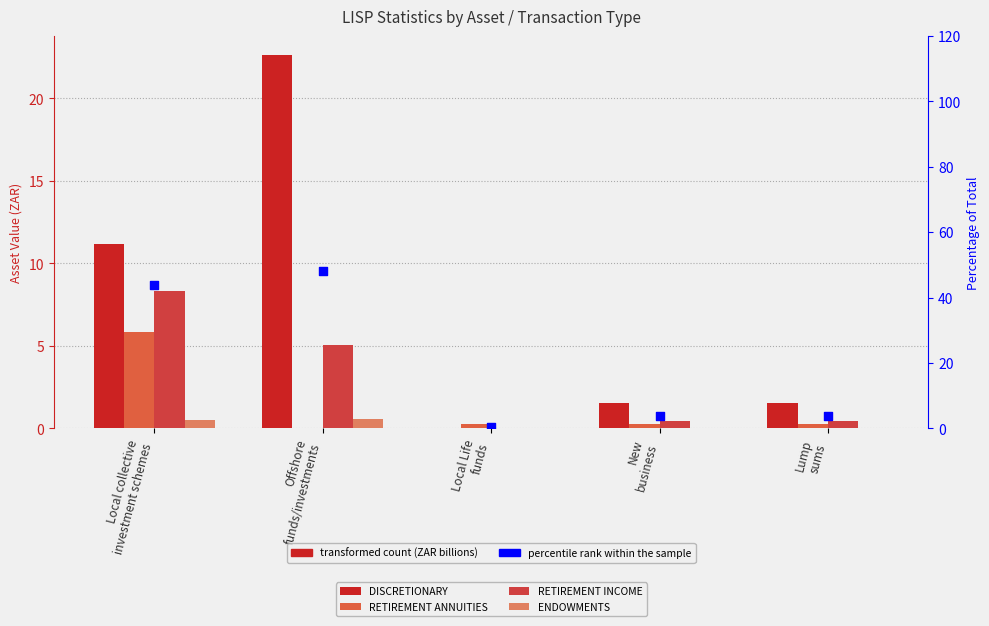

Which series reaches the maximum Y coordinate?

percentile rank within the sample